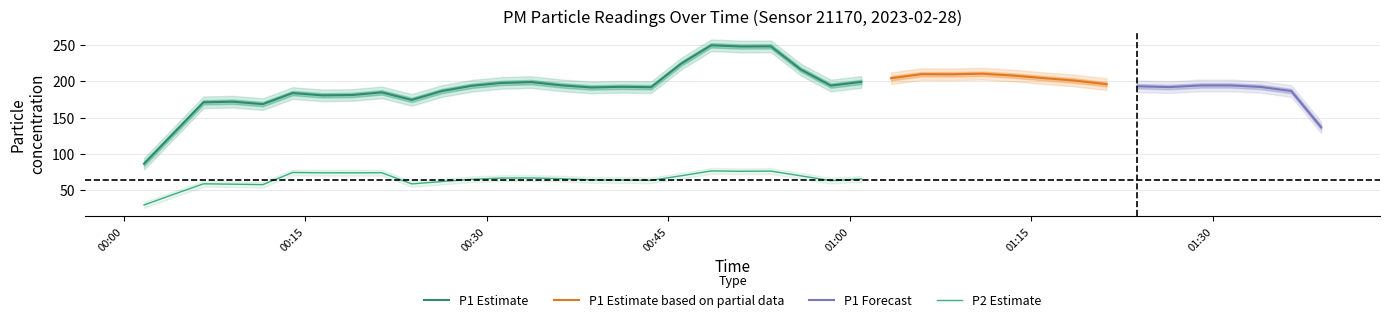

At which category does the chart reach its peak across all series?

19